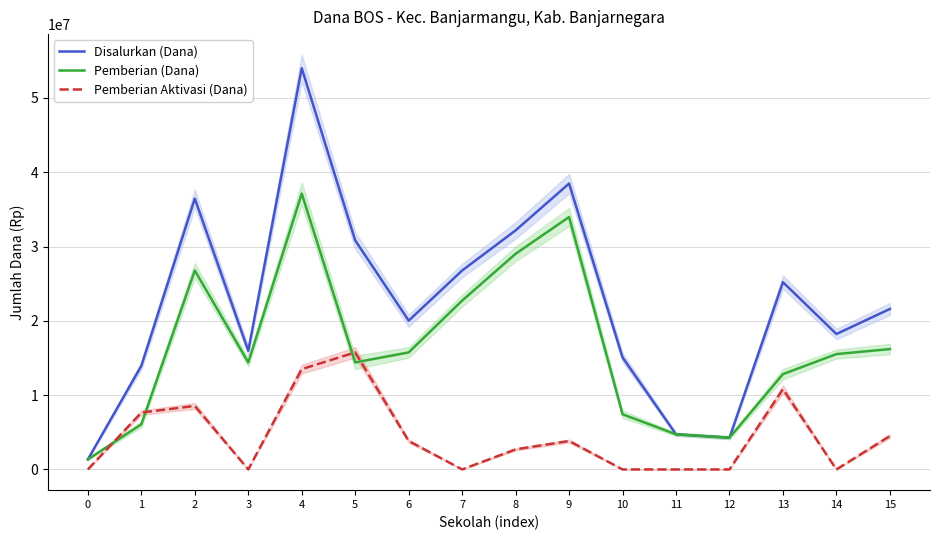

Reading right to left, extract all data points from this chart.

Disalurkan (Dana): 21600000	18225000	25200000	4275000	4725000	15075000	38475000	32175000	26775000	20025000	30825000	54000000	15975000	36450000	13950000	1350000
Pemberian (Dana): 16200000	15525000	12825000	4275000	4725000	7425000	33975000	29025000	22725000	15750000	14400000	37125000	14400000	26775000	6075000	1350000
Pemberian Aktivasi (Dana): 4500000	0	10800000	0	0	0	3825000	2700000	0	3825000	15750000	13500000	0	8550000	7650000	0